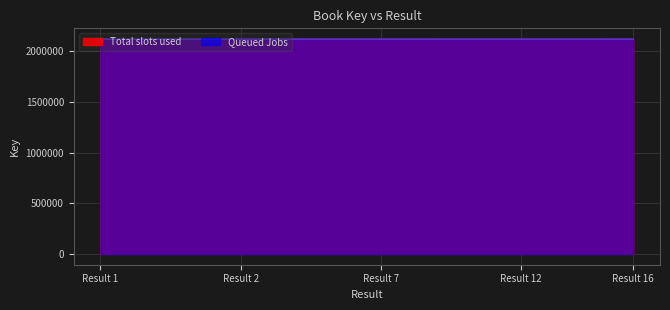

Does the chart display data point markers on the line(s)?

No